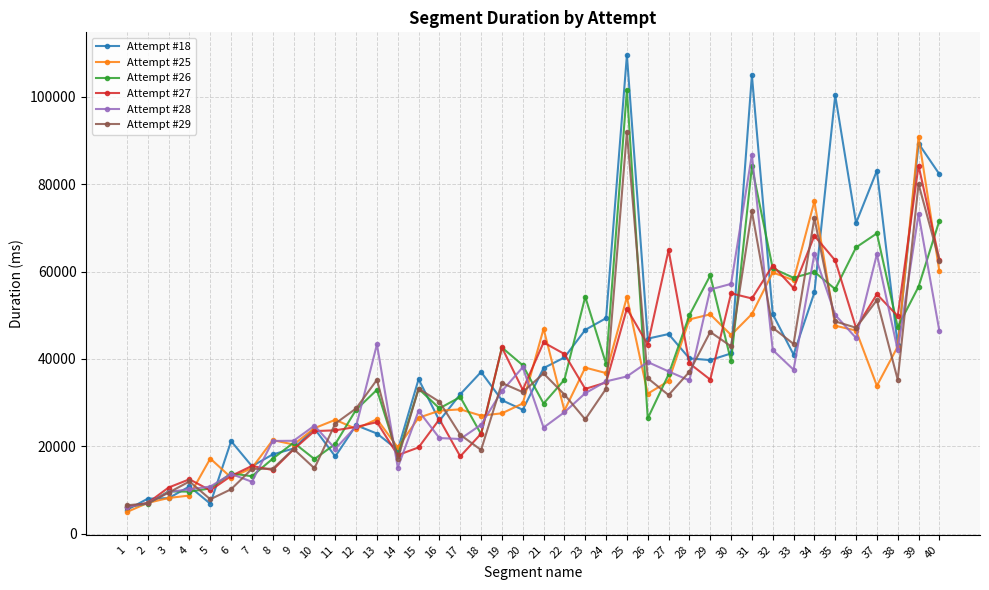

Is the value of Attempt #26 at 3 greater than the value of Attempt #18 at 18?

No